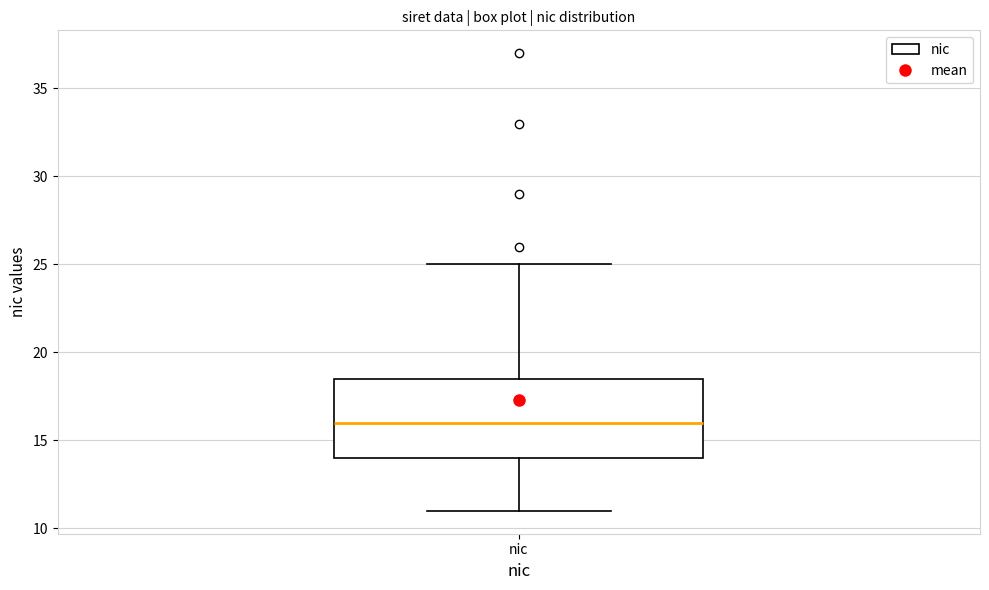

Read this box plot against the y-axis: the position of the median line, the range covered by the box, and the ends of both whiskers. The values are not printed on the chart, so give them approximately, as read against the axis.

median 16.0, box 14.0 to 18.5, whiskers 11.0 to 25.0